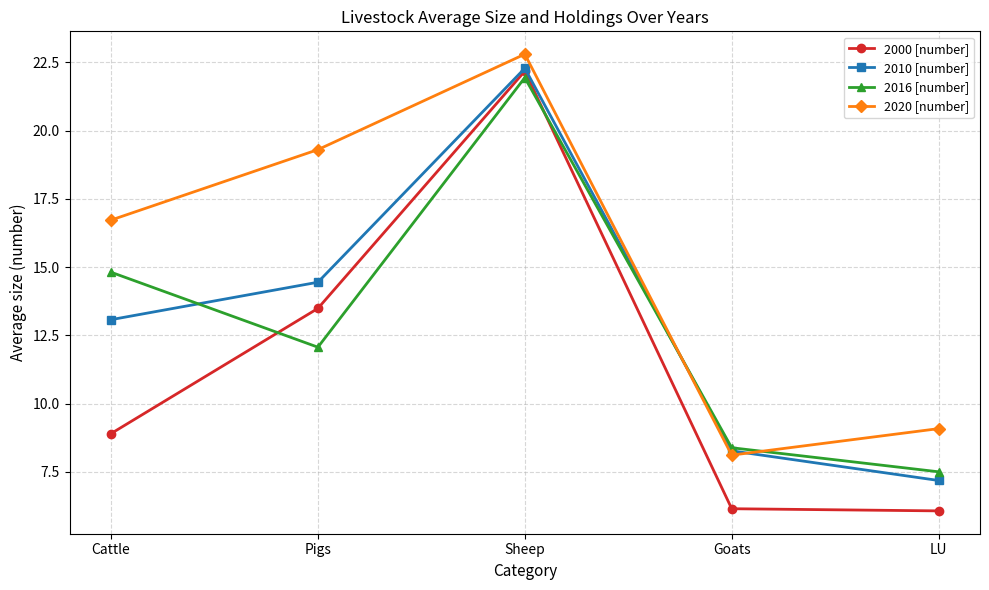

After their last crossing, which series has the higher values: 2000 [number] or 2016 [number]?

2016 [number]